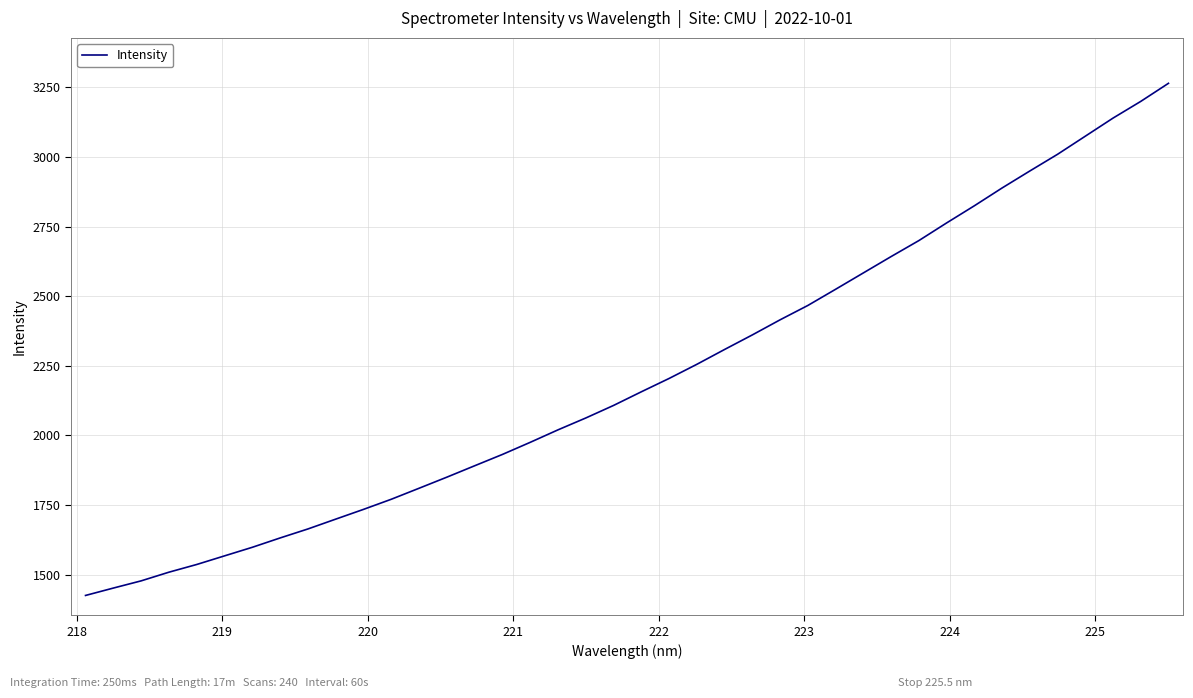

Reading left to right, what are all the values shown in this chart?

1424.8	1451.3	1477.2	1508.4	1536.1	1567.0	1597.9	1631.5	1663.8	1699.1	1734.1	1770.5	1810.0	1849.9	1890.8	1931.6	1975.0	2019.9	2062.5	2107.6	2156.6	2204.5	2255.4	2308.7	2361.1	2415.3	2466.9	2525.1	2583.8	2642.6	2700.0	2763.4	2825.0	2889.0	2950.0	3010.0	3075.0	3140.0	3200.0	3265.0